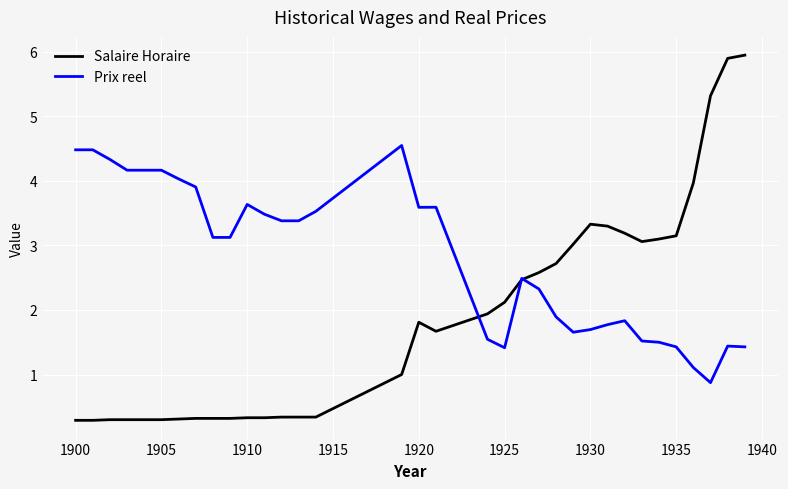

What is the lowest value of the Salaire Horaire series?

0.3